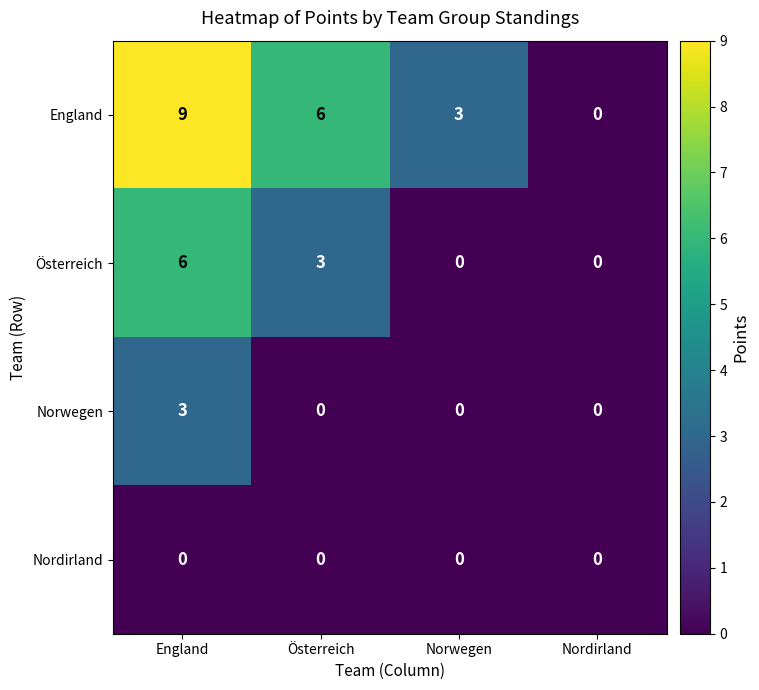

What is the spread (max minus min) of values at England?

9